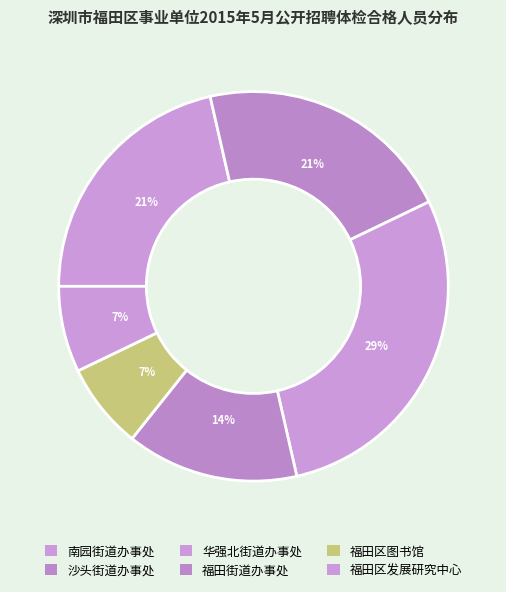

Count the number of slices in the pie.

6